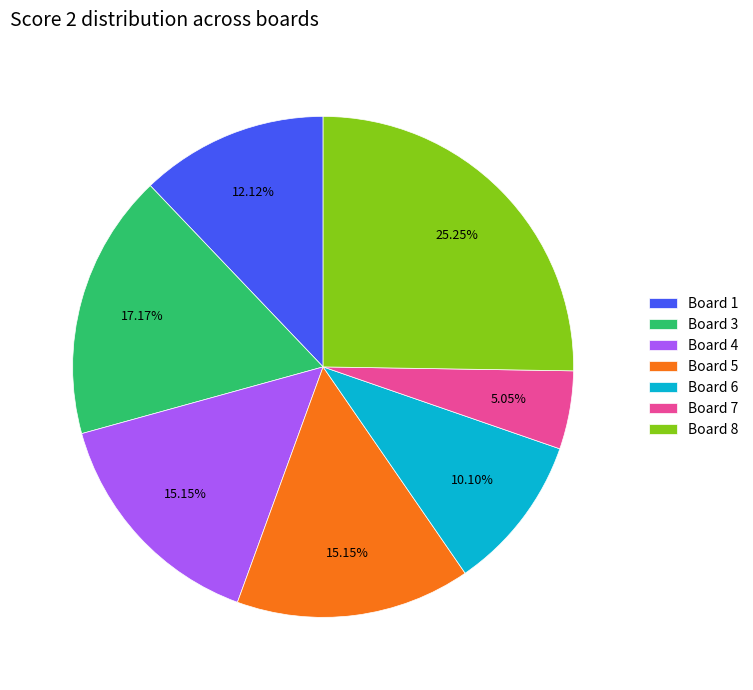

Between Board 8 and Board 1, which is larger?

Board 8